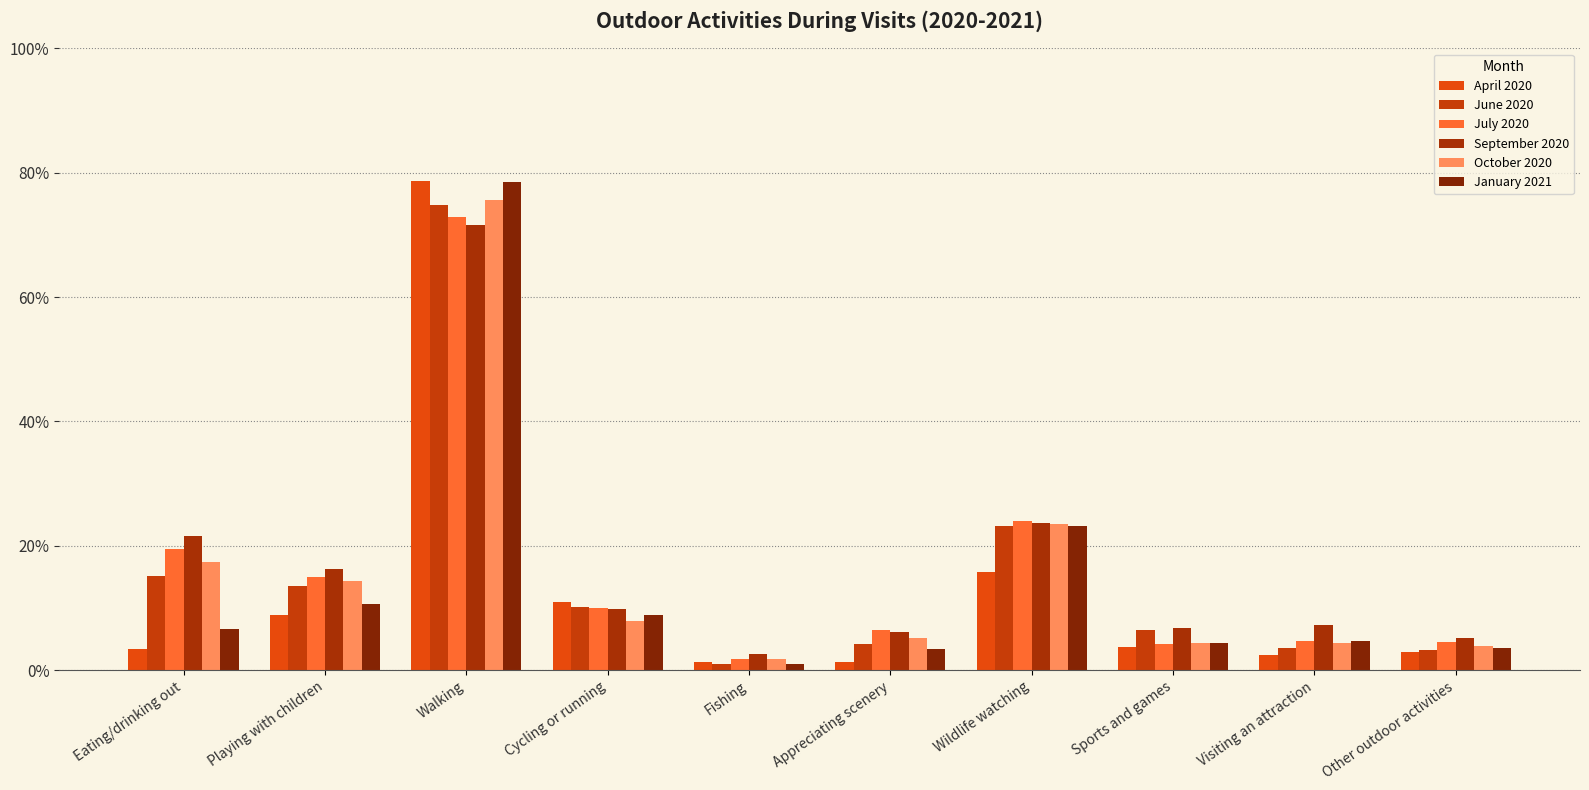

Which series changed the most between Cycling or running and Visiting an attraction?

April 2020